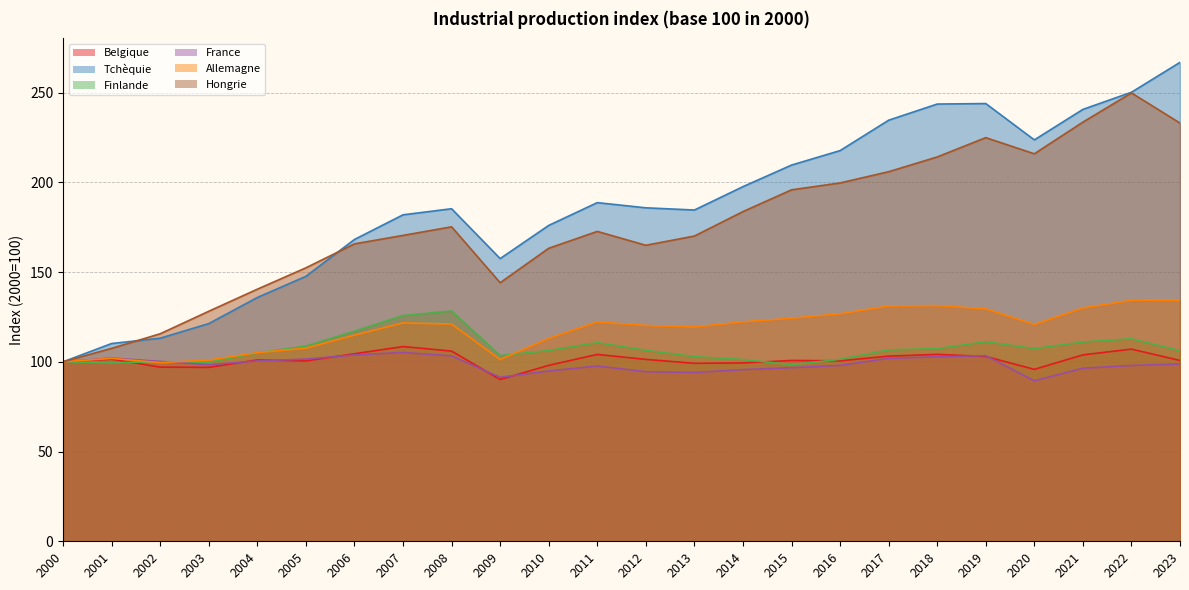

True or false: Allemagne and Belgique cross at least once.

False